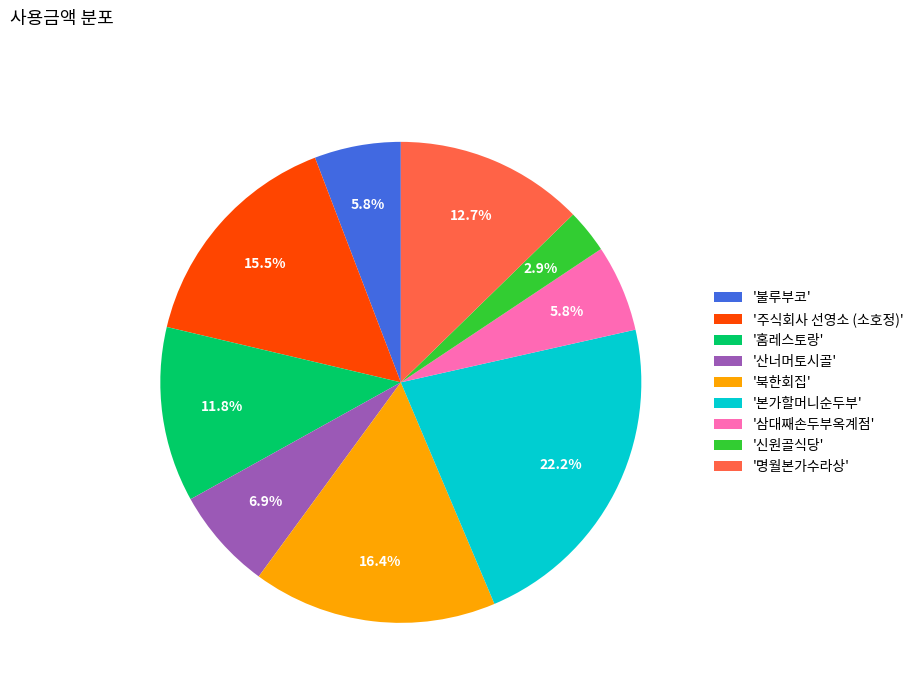

Is '본가할머니순두부' the majority of the pie?

No